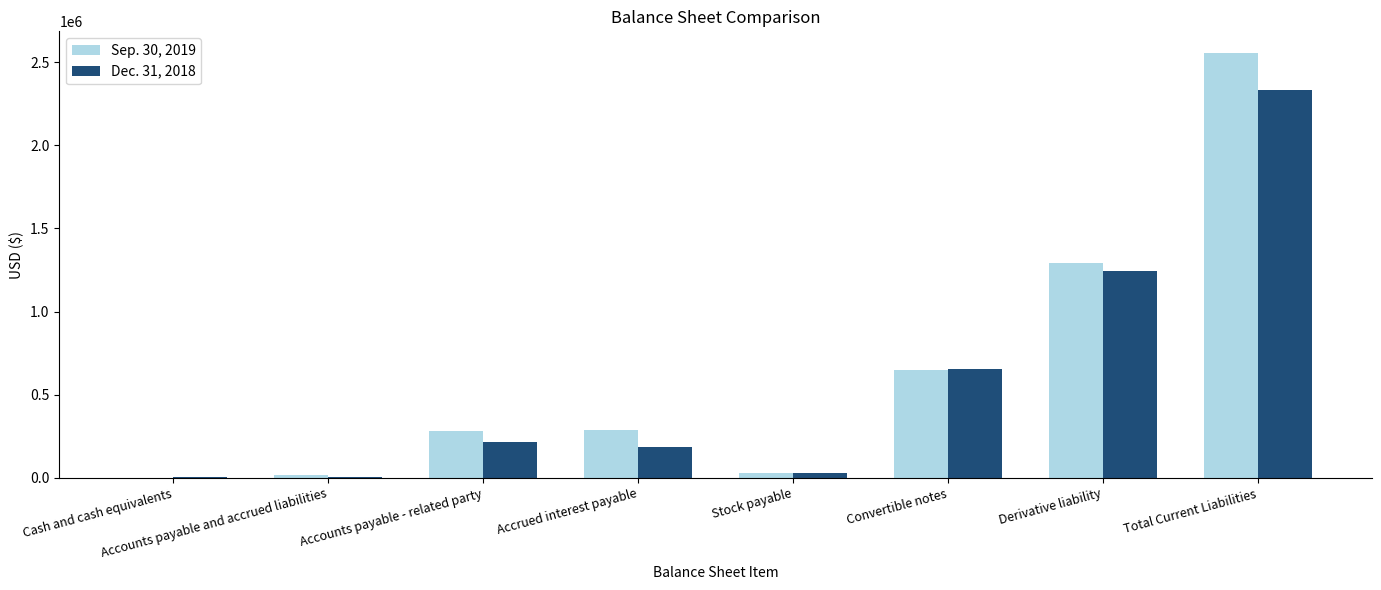

At which category is the sum across all series the highest?

Total Current Liabilities